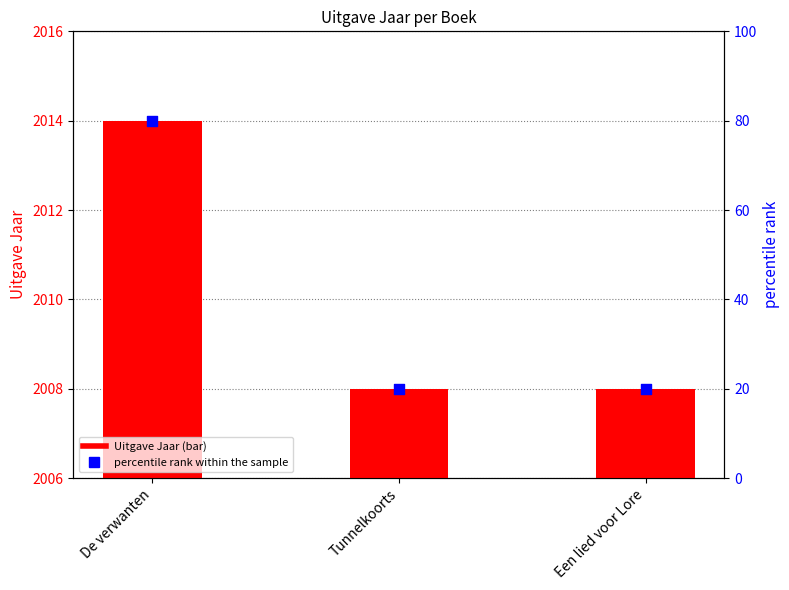

Which series reaches the maximum Y coordinate?

Uitgave Jaar